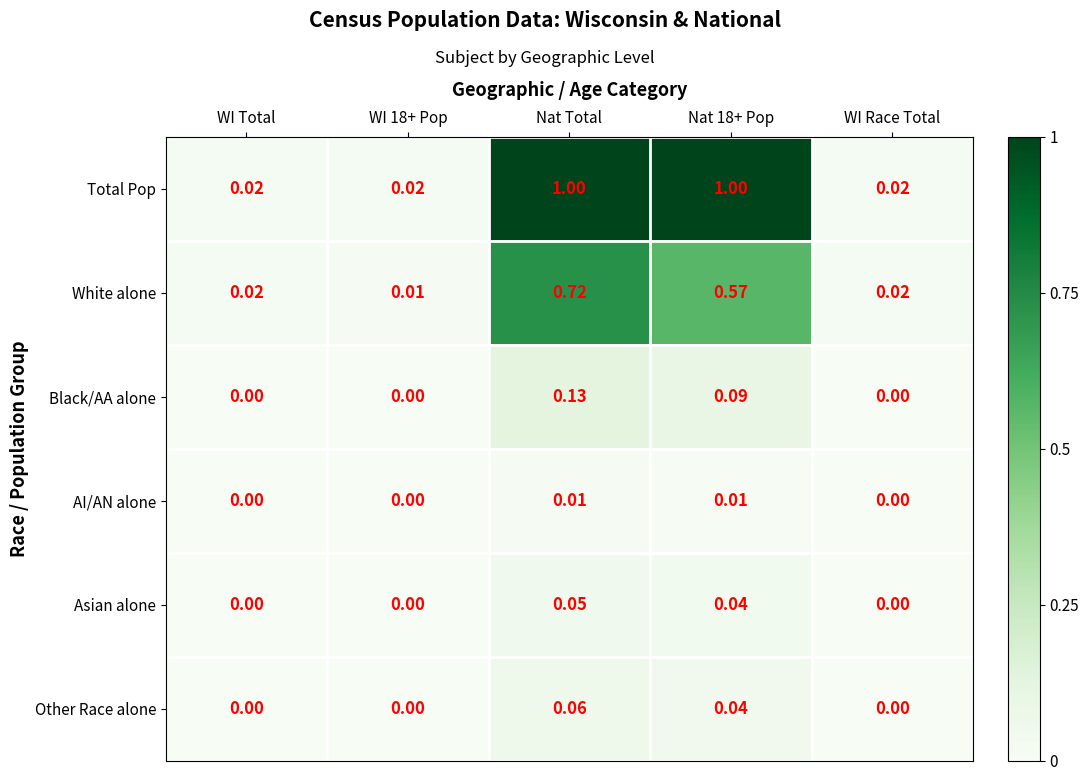

Which series has the largest total across all categories?

Total Pop